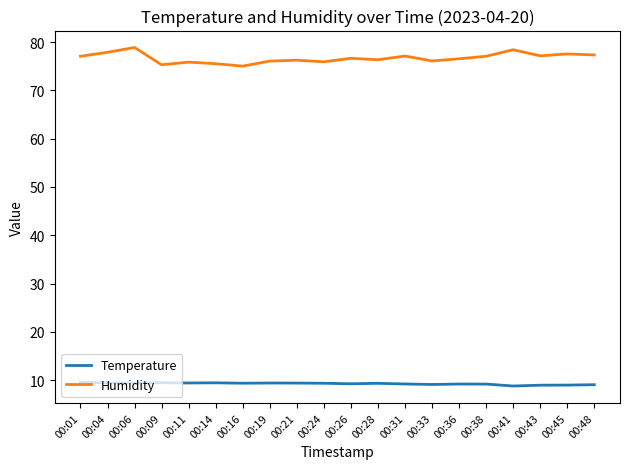

True or false: Humidity and Temperature intersect in this chart.

False